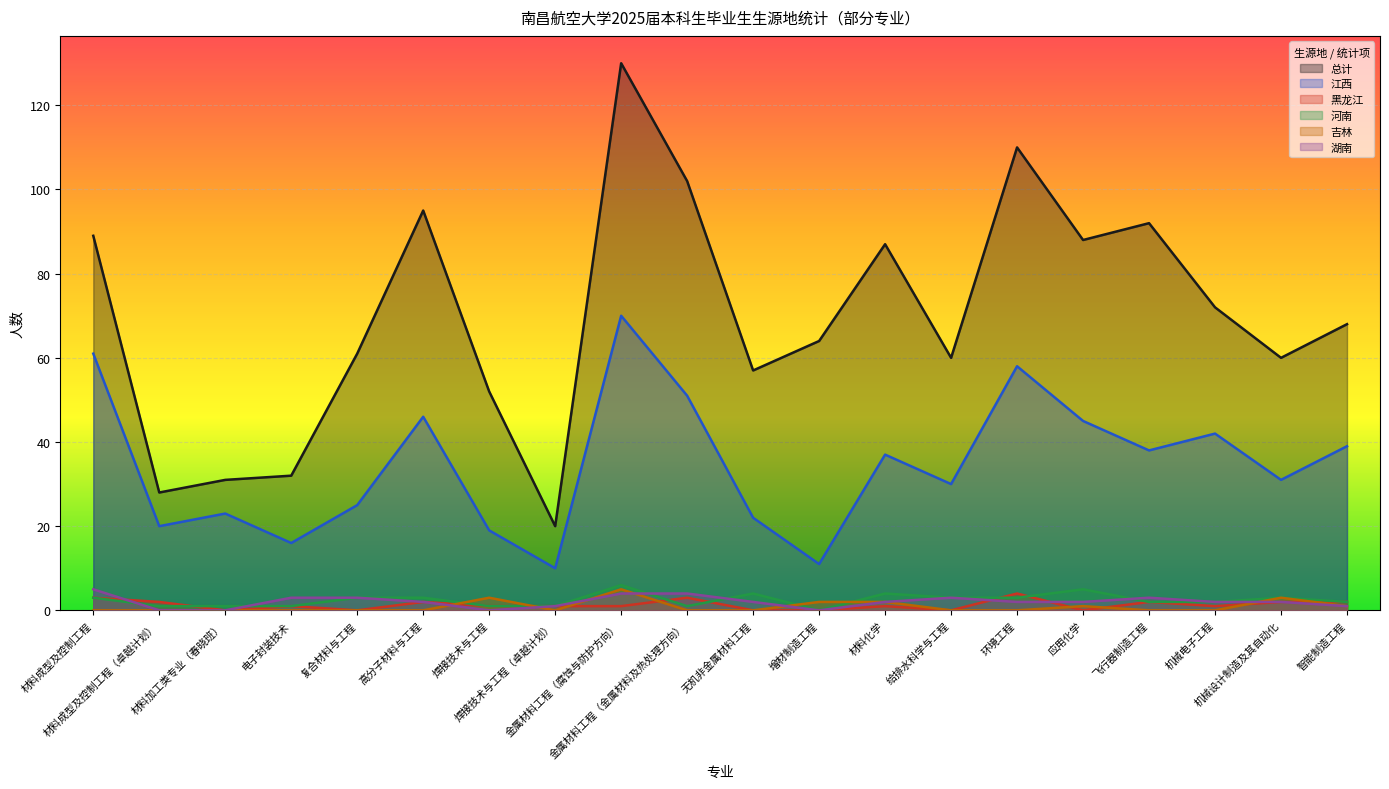

What is the maximum value shown in the chart?

130